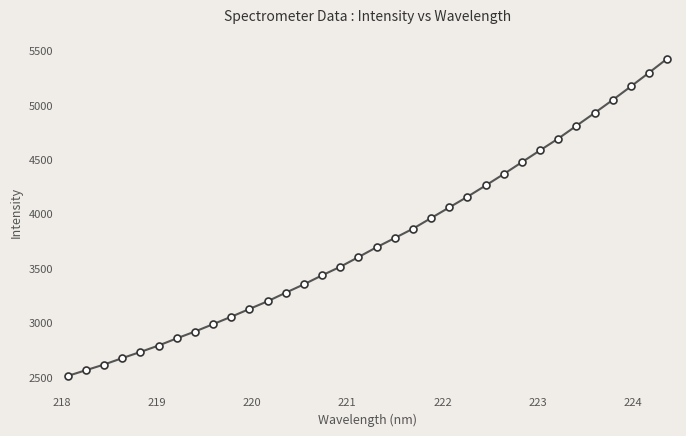

How many lines are shown in the chart?

1